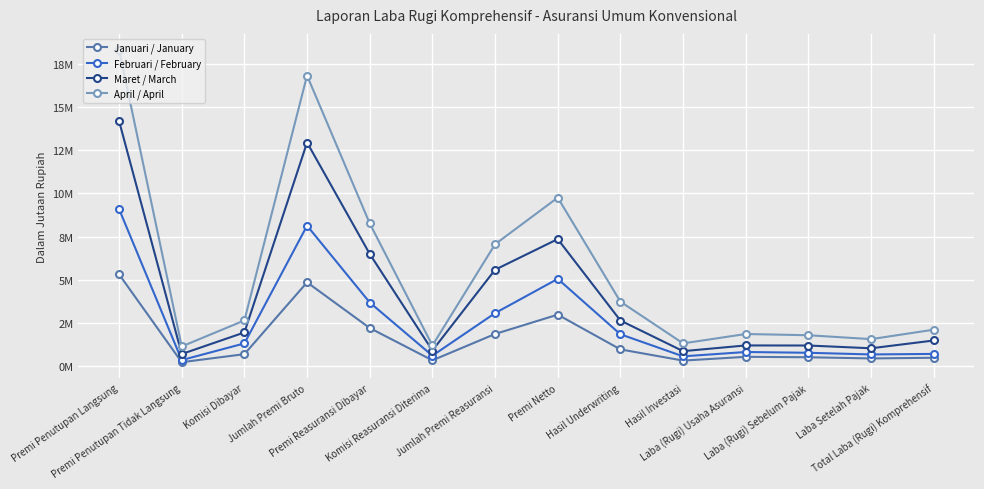

Which has a higher value, Premi Penutupan Tidak Langsung or Komisi Dibayar?

Komisi Dibayar